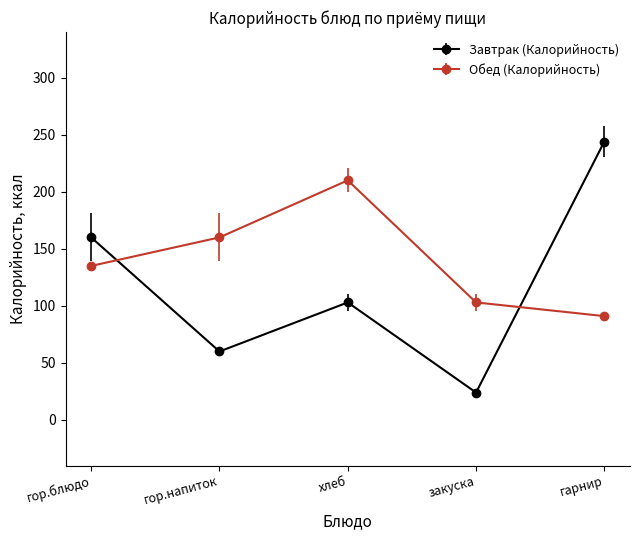

Rank the series by their average value, from highest to lowest.

Обед (Калорийность), Завтрак (Калорийность)